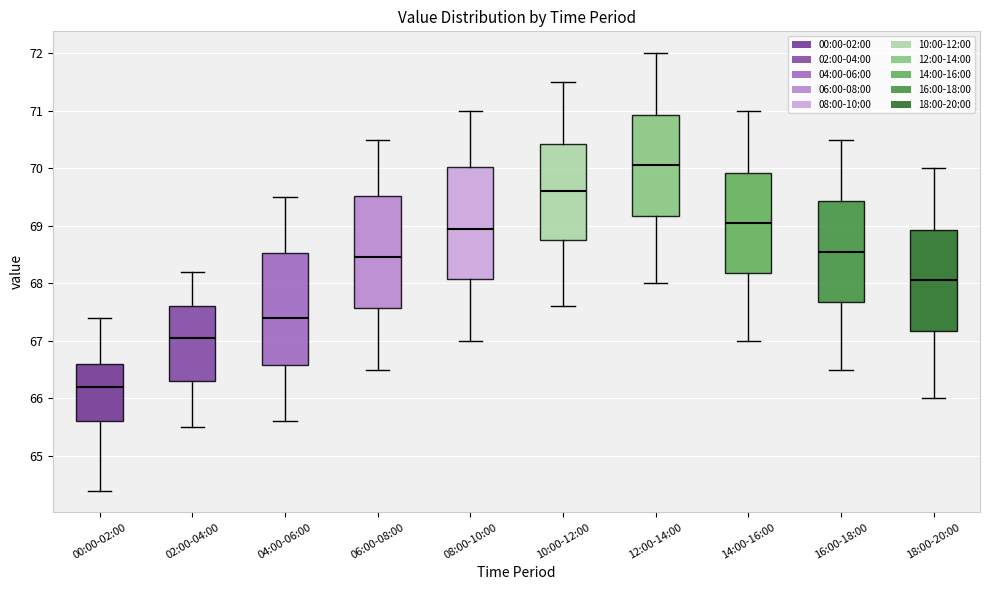

Where does the lower whisker of the box for 14:00-16:00 end on the y-axis? The values are not printed on the chart, so give them approximately, as read against the axis.

67.0